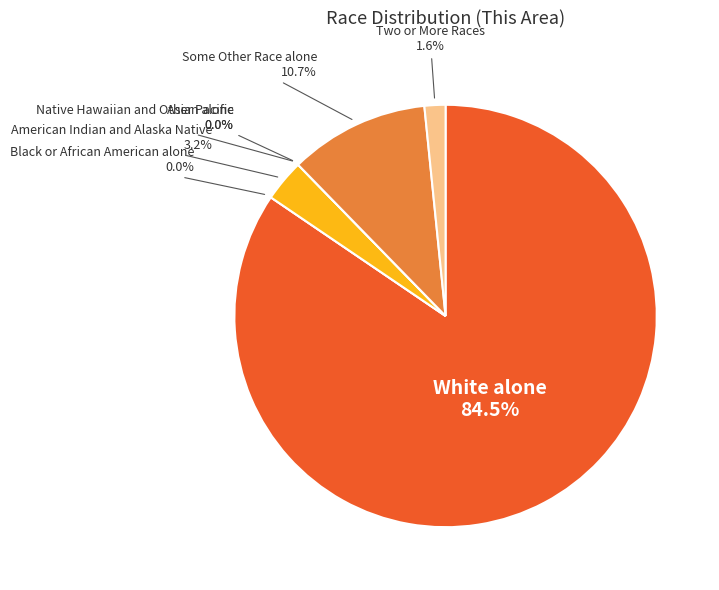

Rank the categories by value from highest to lowest.

White alone, Some Other Race alone, American Indian and Alaska Native, Two or More Races, Black or African American alone, Asian alone, Native Hawaiian and Other Pacific